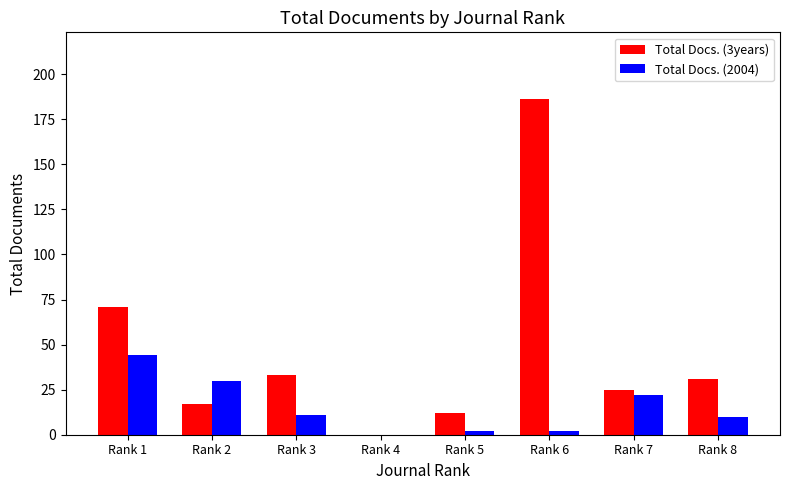

How many series are shown in this chart?

2